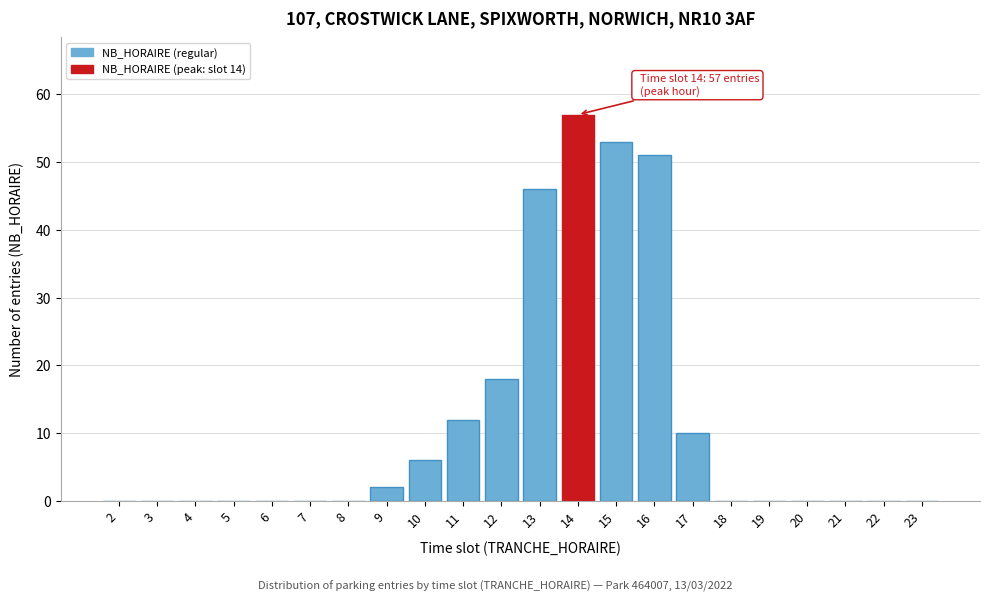

Reading right to left, what are all the values shown in this chart?

23=0	22=0	21=0	20=0	19=0	18=0	17=10	16=51	15=53	14=57	13=46	12=18	11=12	10=6	9=2	8=0	7=0	6=0	5=0	4=0	3=0	2=0